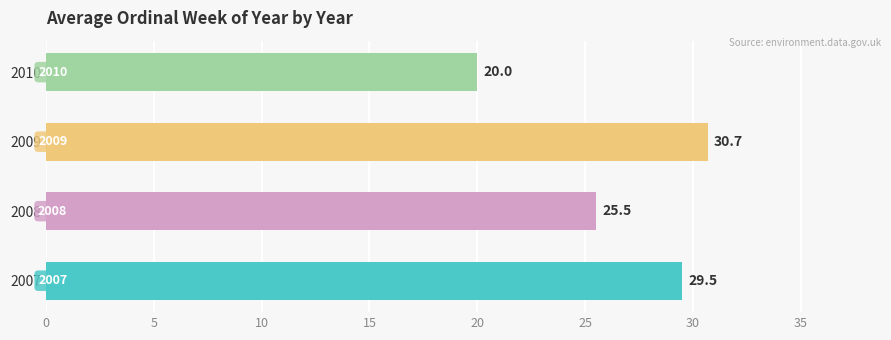

Is it true that the value at 2007 is 16.0?

False